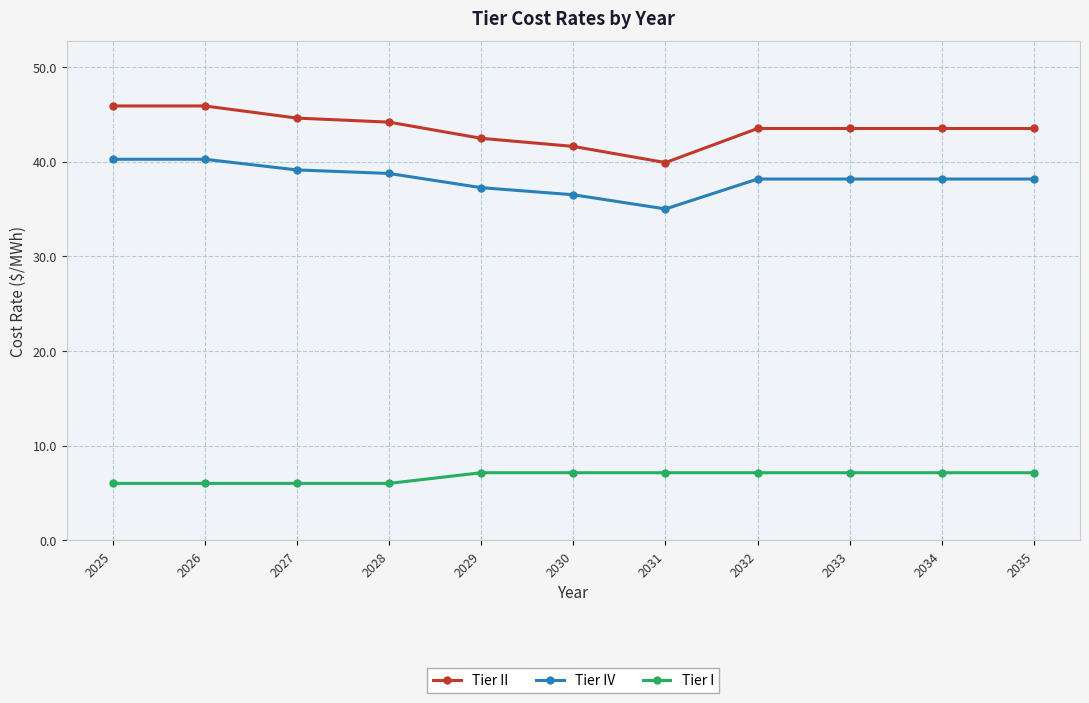

Is it true that Tier IV equals 40.2 at 2026?

True